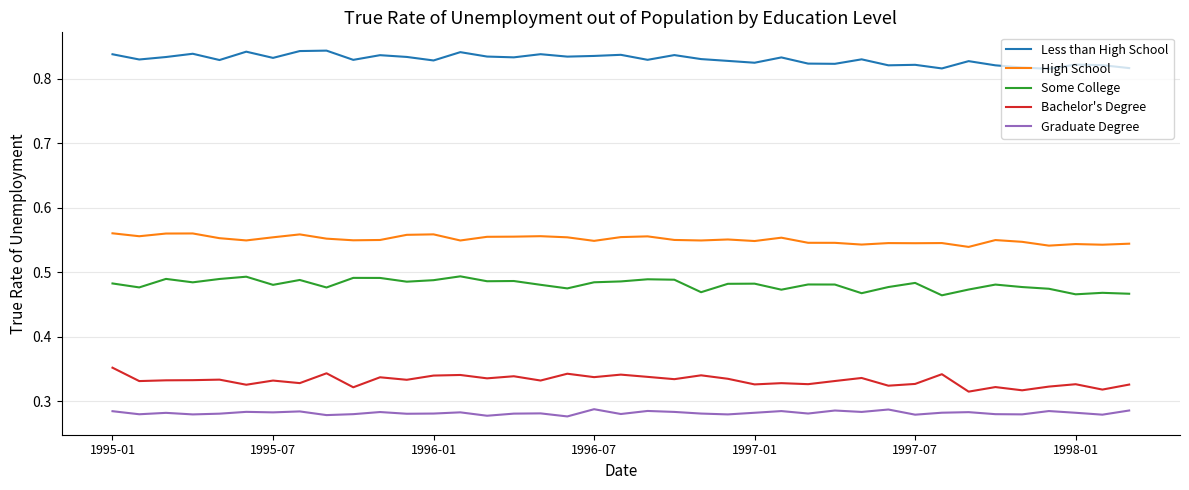

List the series in order of their peak value, lowest first.

Graduate Degree, Bachelor's Degree, Some College, High School, Less than High School